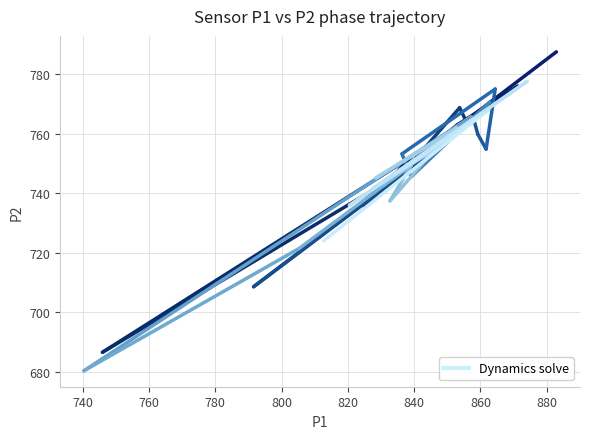

In P2, how many points are lower than both neighbors (excluding endpoints)?

12